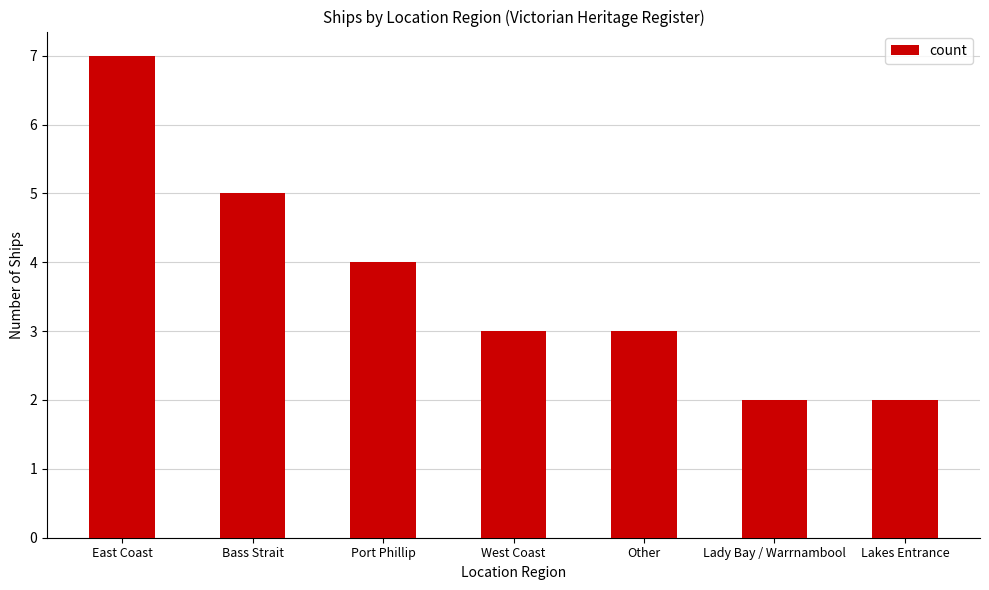

What value does the data have at Lakes Entrance?

2